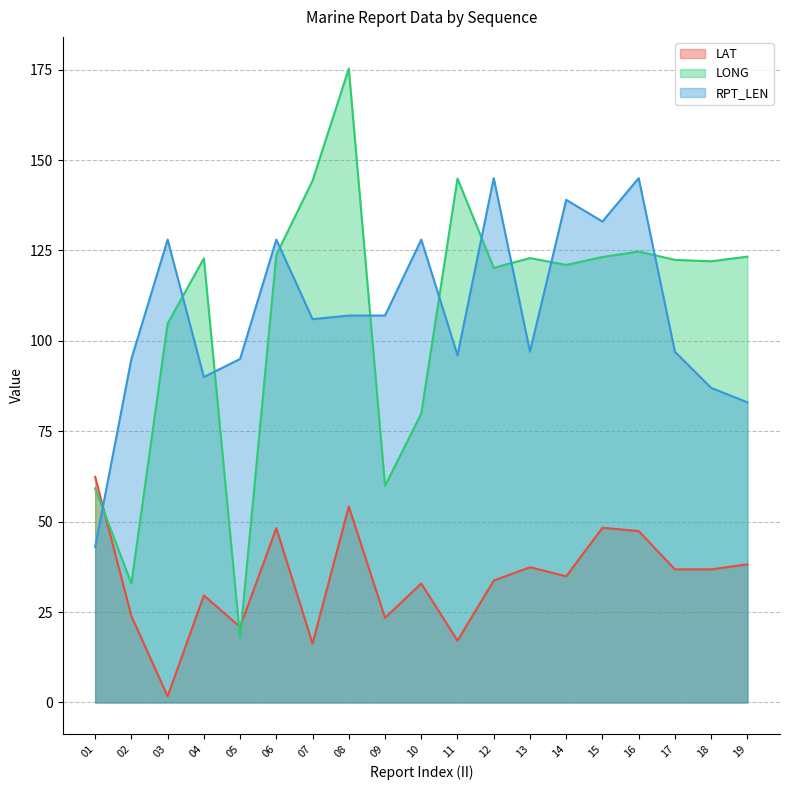

What is the maximum value shown in the chart?

175.3